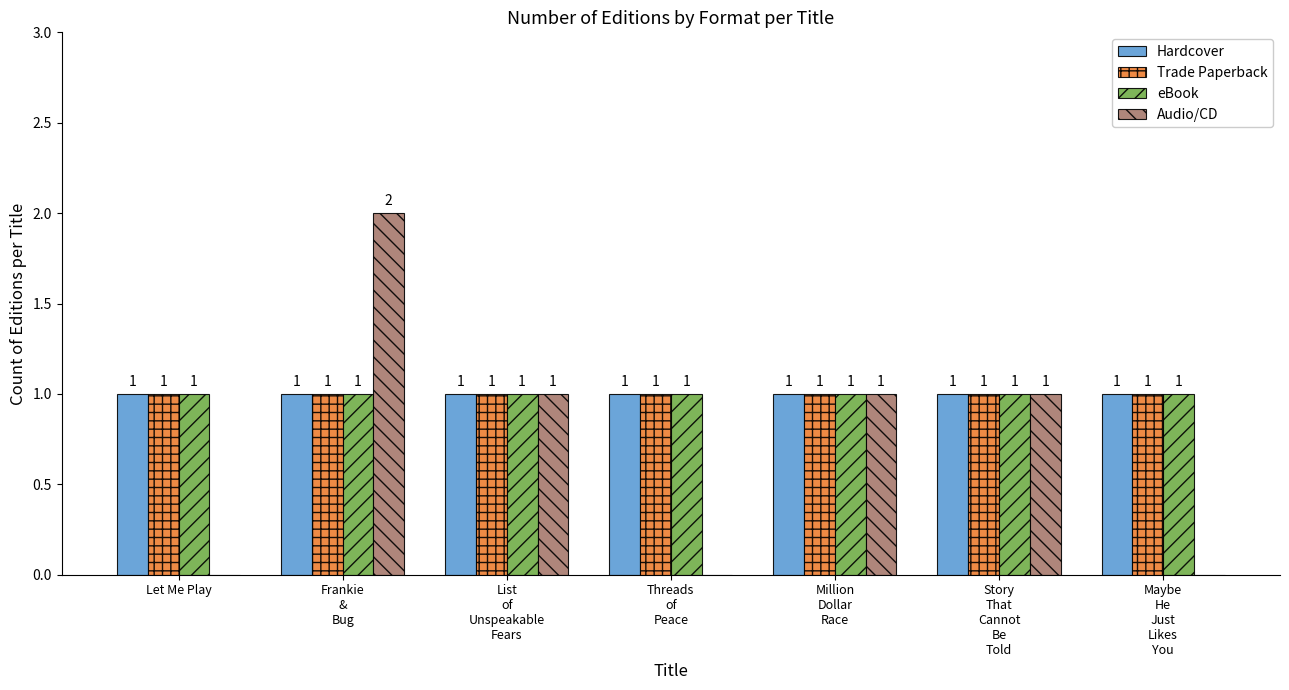

True or false: Trade Paperback has a value of 1 at Frankie
&
Bug.

True